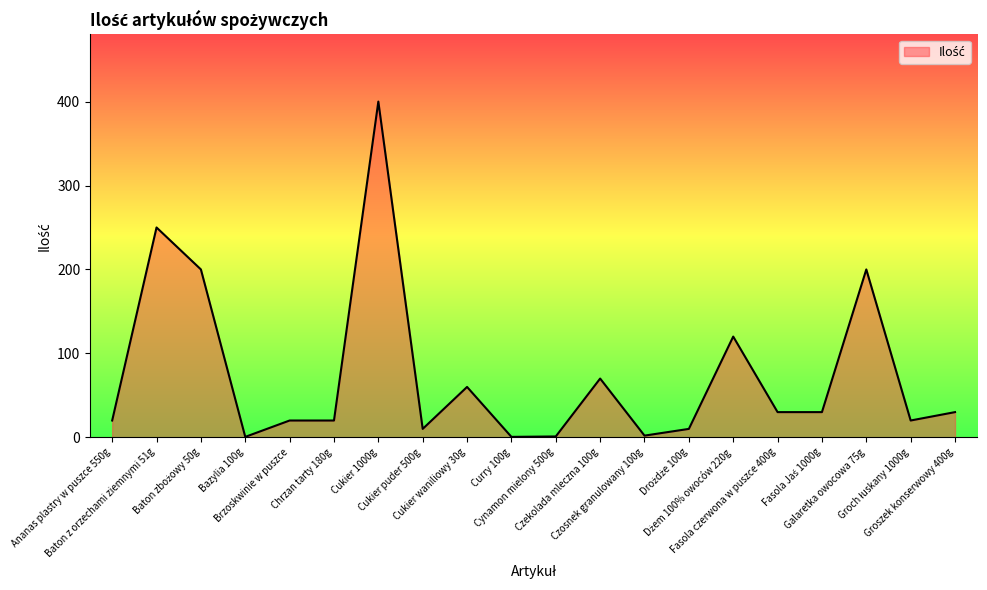

At which label is the value closest to 200?

Baton zbożowy 50g